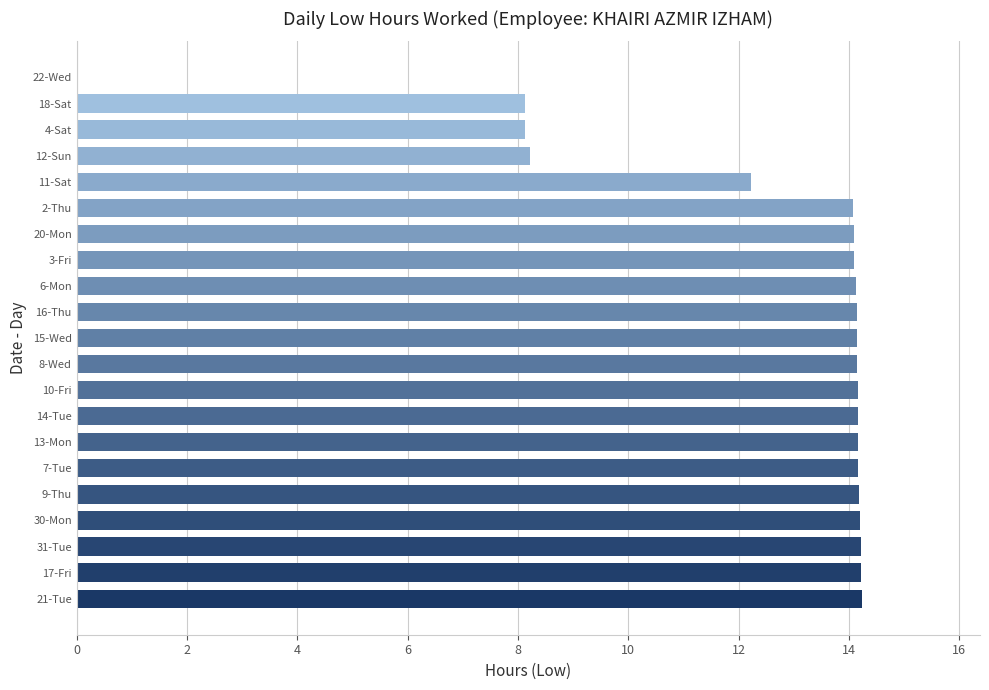

Between 4-Sat and 17-Fri, which is larger?

17-Fri